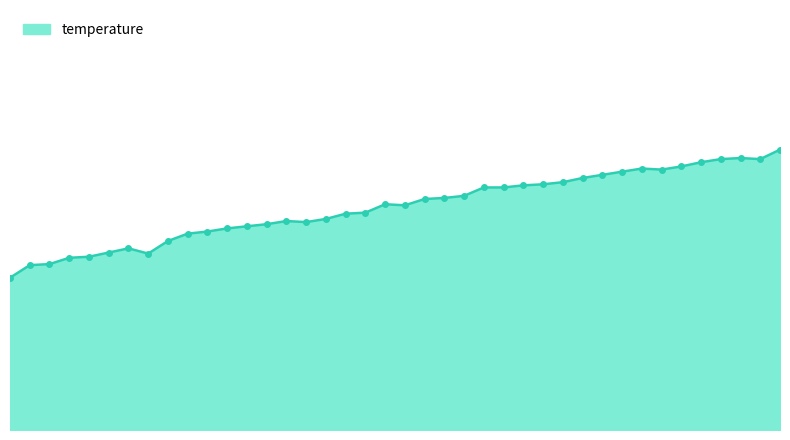

Rank the categories by value from lowest to highest.

00:01, 00:02, 00:04, 00:05, 00:07, 00:12, 00:09, 00:10, 00:13, 00:15, 00:16, 00:18, 00:19, 00:21, 00:24, 00:22, 00:26, 00:27, 00:29, 00:32, 00:30, 00:33, 00:35, 00:36, 00:38, 00:39, 00:41, 00:42, 00:44, 00:45, 00:47, 00:48, 00:52, 00:50, 00:53, 00:55, 00:56, 00:59, 00:58, 01:01